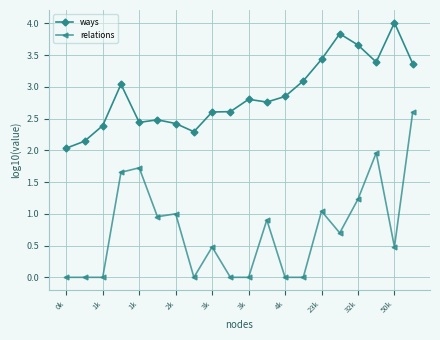

What is the maximum value for ways?

4.0